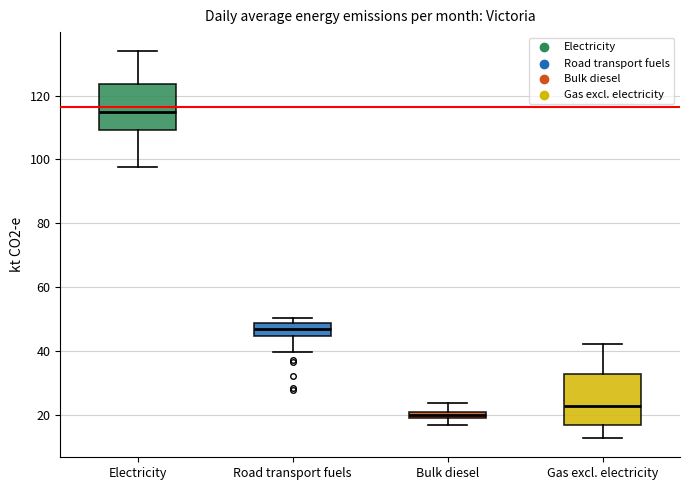

Which box has the lowest median line?

Bulk diesel